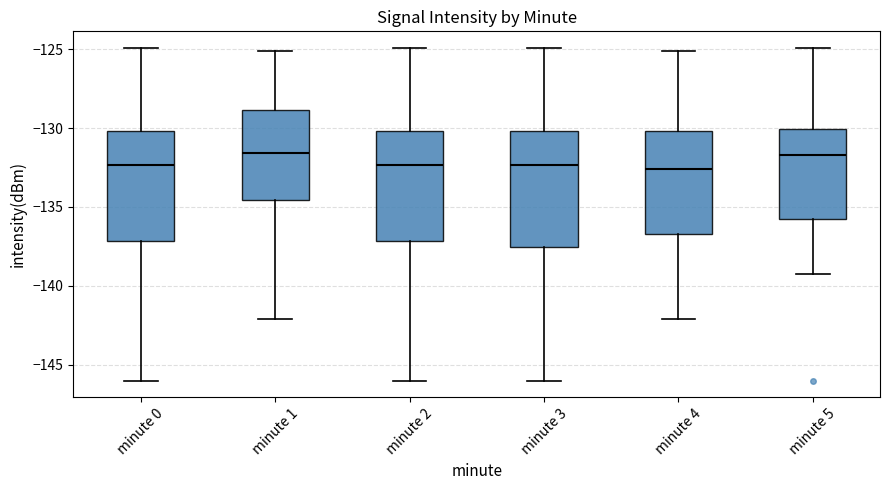

Where is the lower edge of the box for minute 1 on the y-axis? The values are not printed on the chart, so give them approximately, as read against the axis.

-134.5